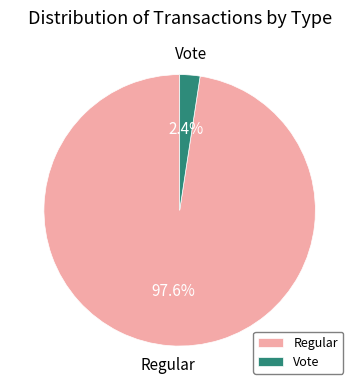

Which slice is the smallest?

Vote